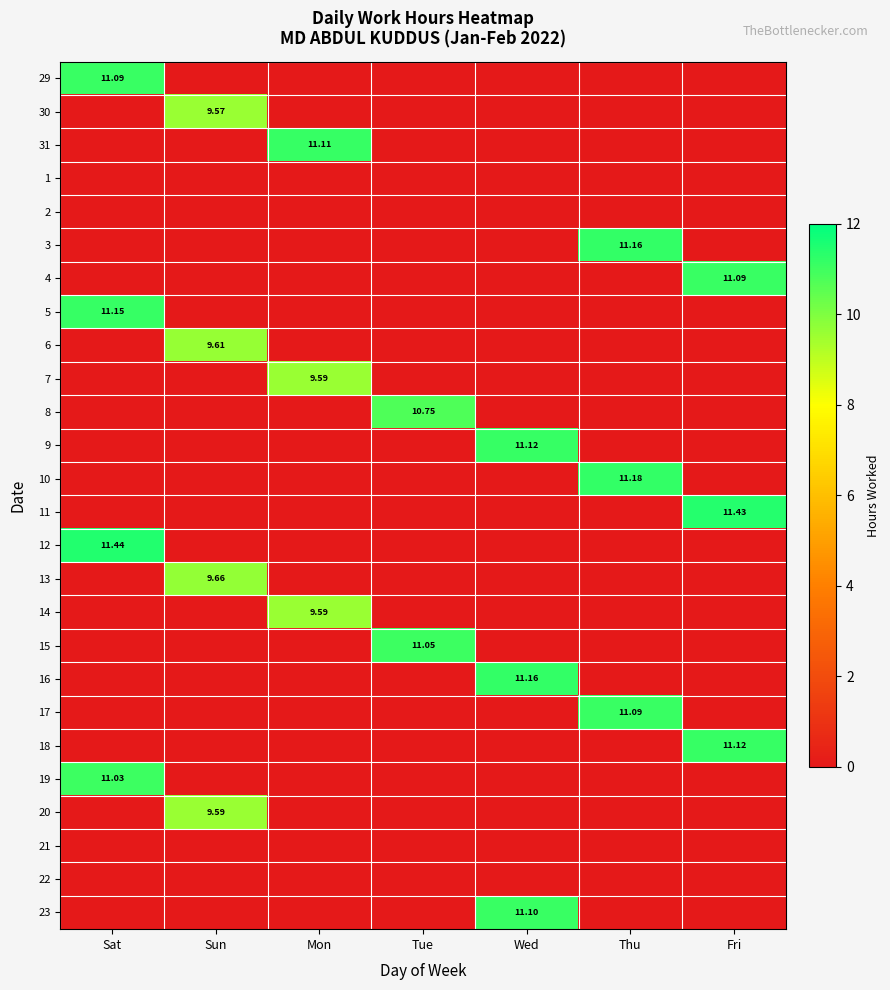

At which label is 13 closest to 4?

Sat